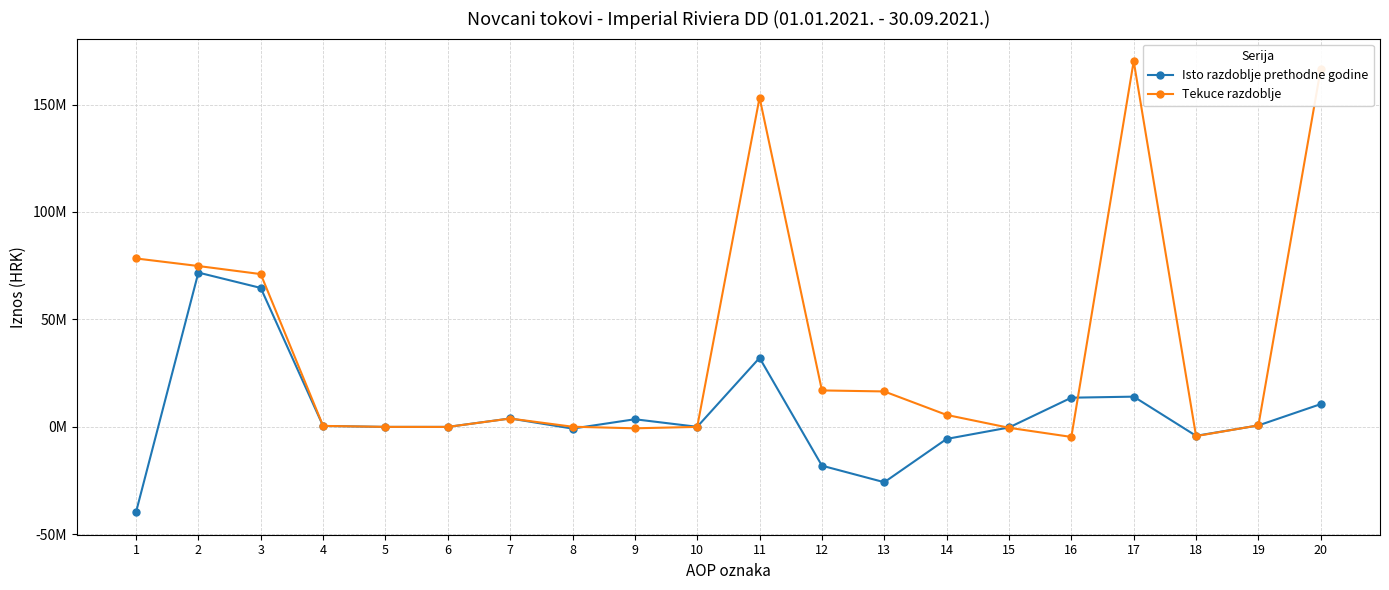

Which has a higher value, 14 or 9?

9